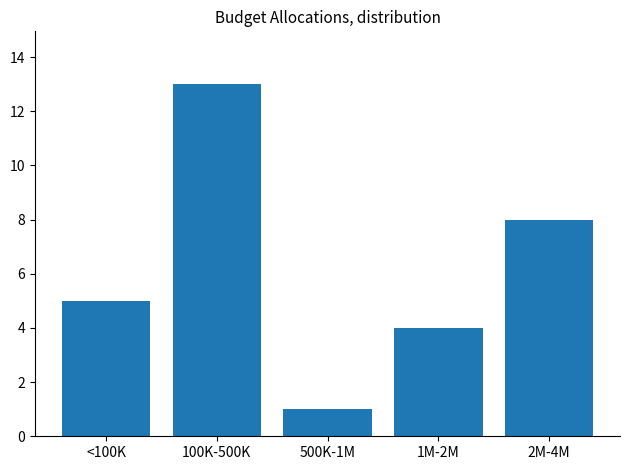

Reading left to right, transcribe all the data shown in this chart.

5	13	1	4	8